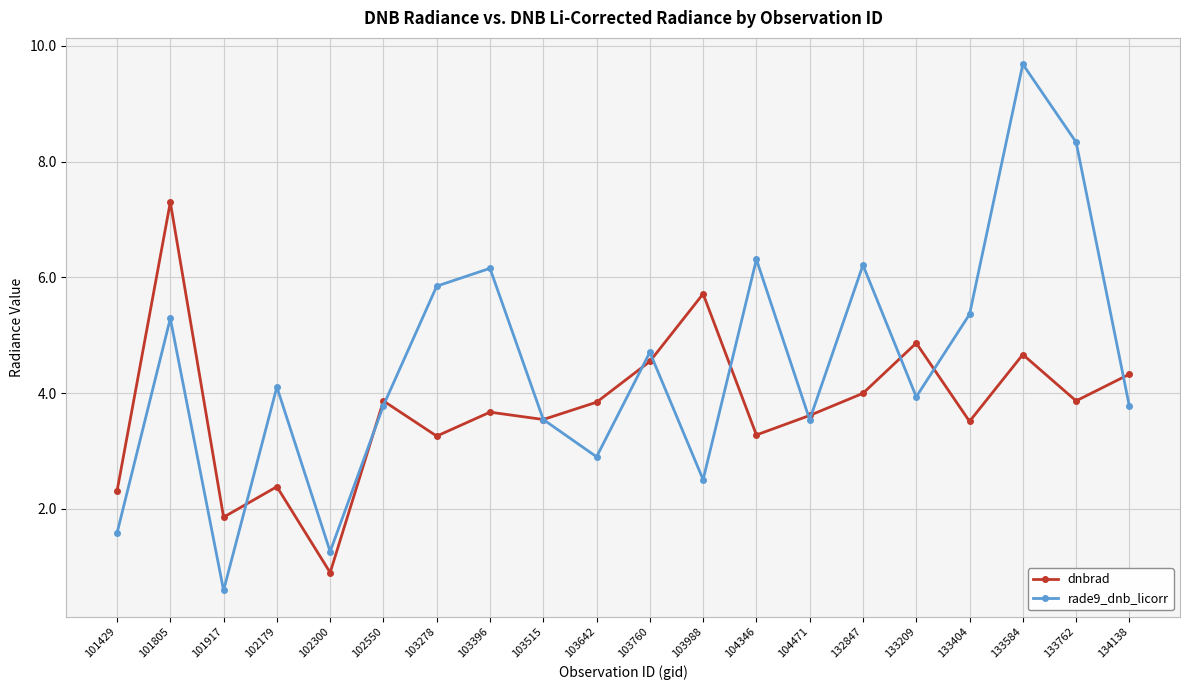

True or false: dnbrad and rade9_dnb_licorr cross at least once.

True